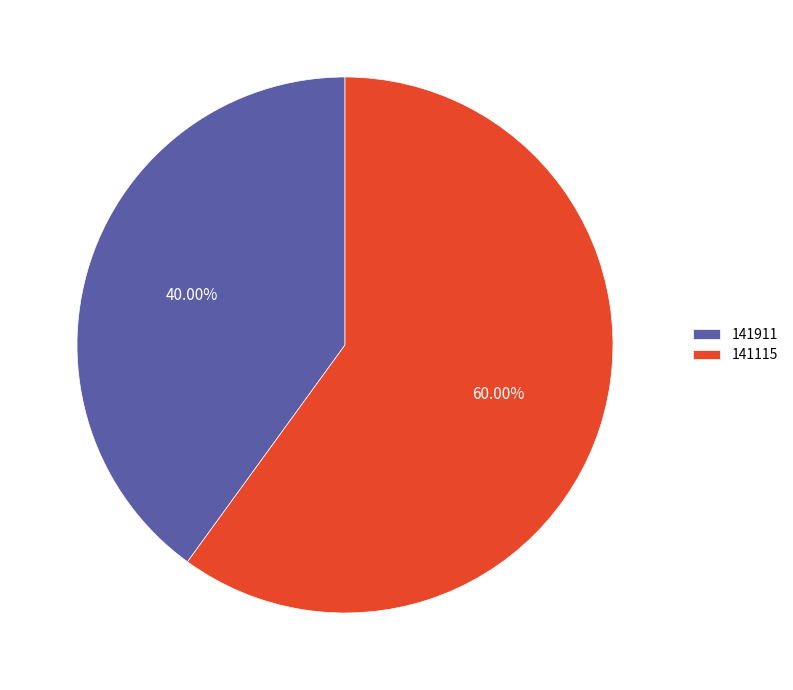

To the nearest percent, what is the average slice percentage?

50%